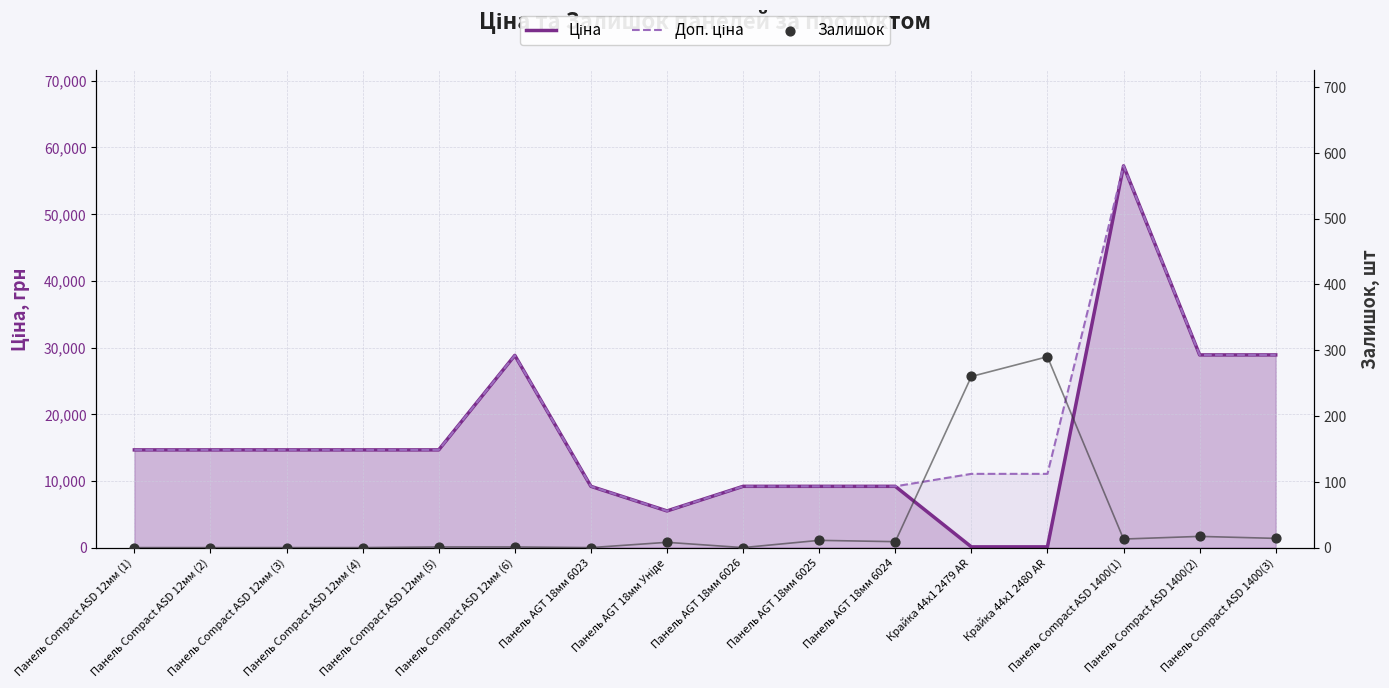

Which series has the largest total across all categories?

Доп. ціна